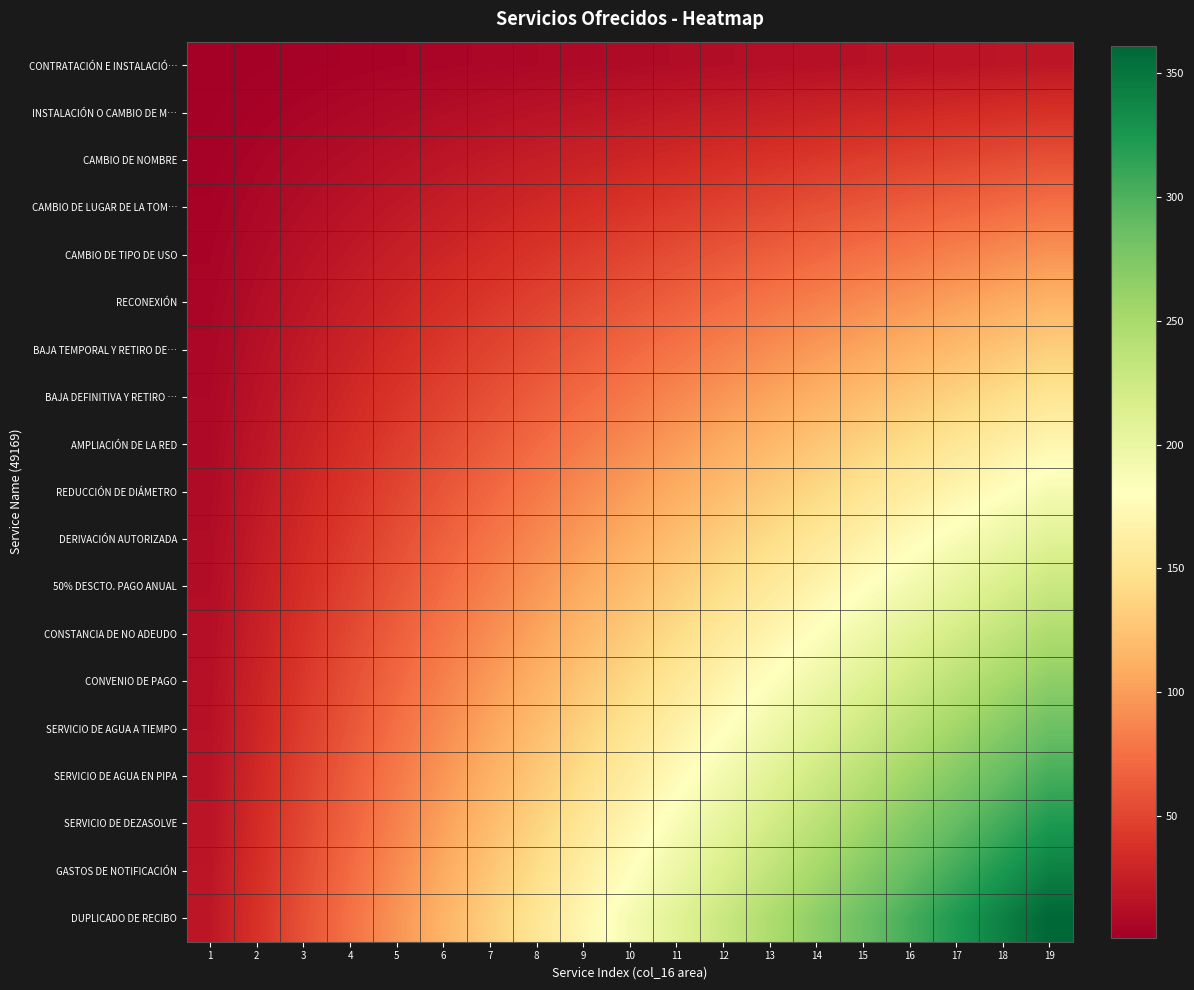

Which series changed the most between 1 and 4?

DUPLICADO DE RECIBO